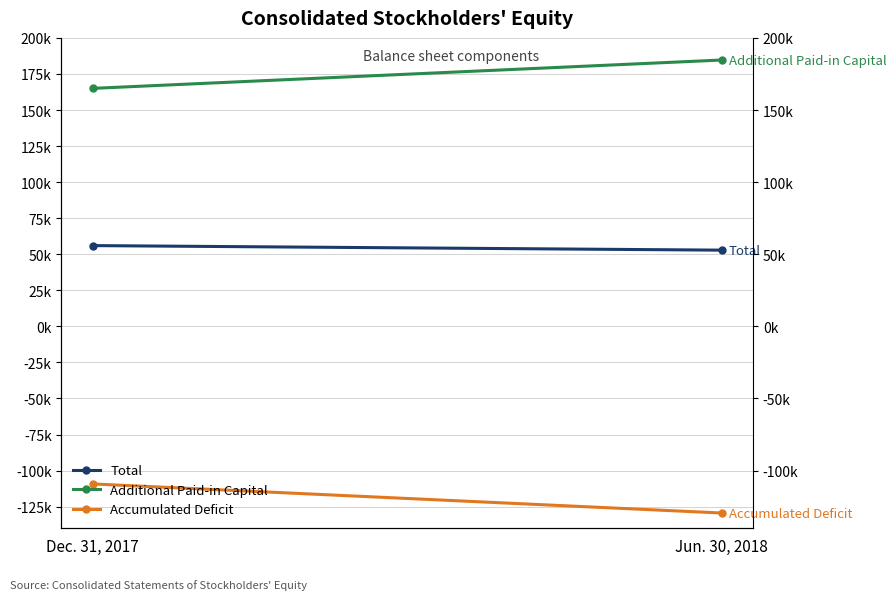

What is the label of the 1st point from the left?

Dec. 31, 2017